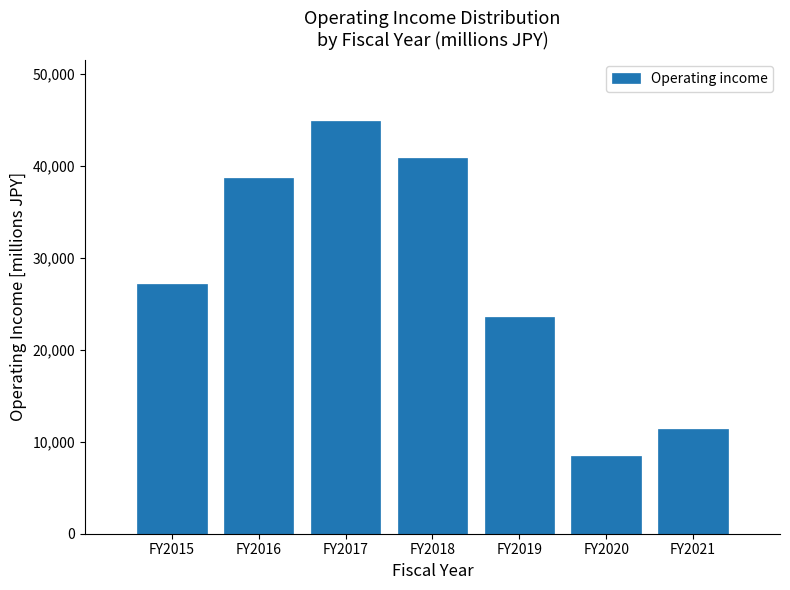

Reading right to left, list all the values displayed in this chart.

FY2021=11428	FY2020=8429	FY2019=23565	FY2018=40842	FY2017=44804	FY2016=38623	FY2015=27116